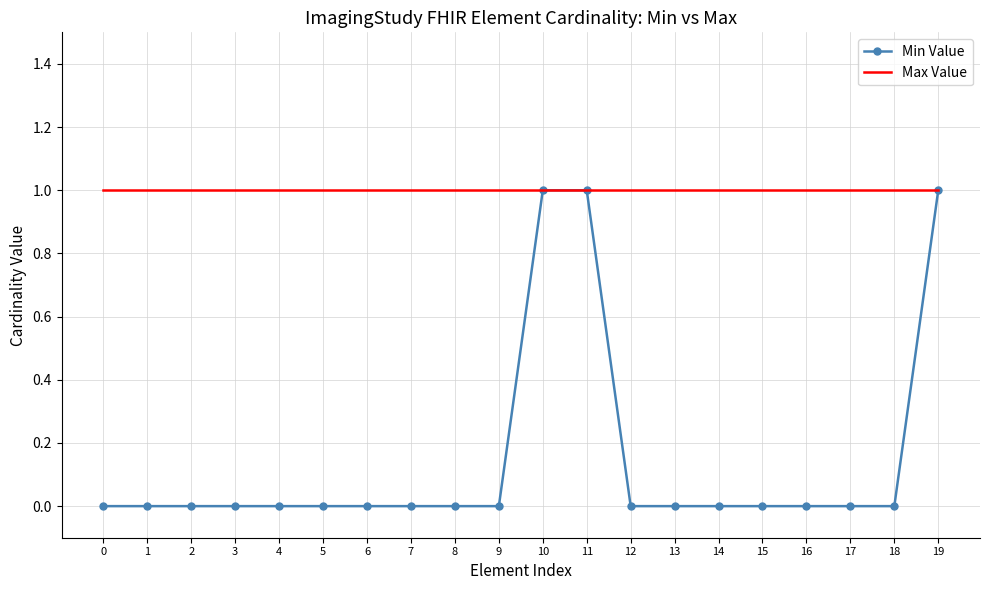

The Min Value series shows 1 at 16. True or false?

False